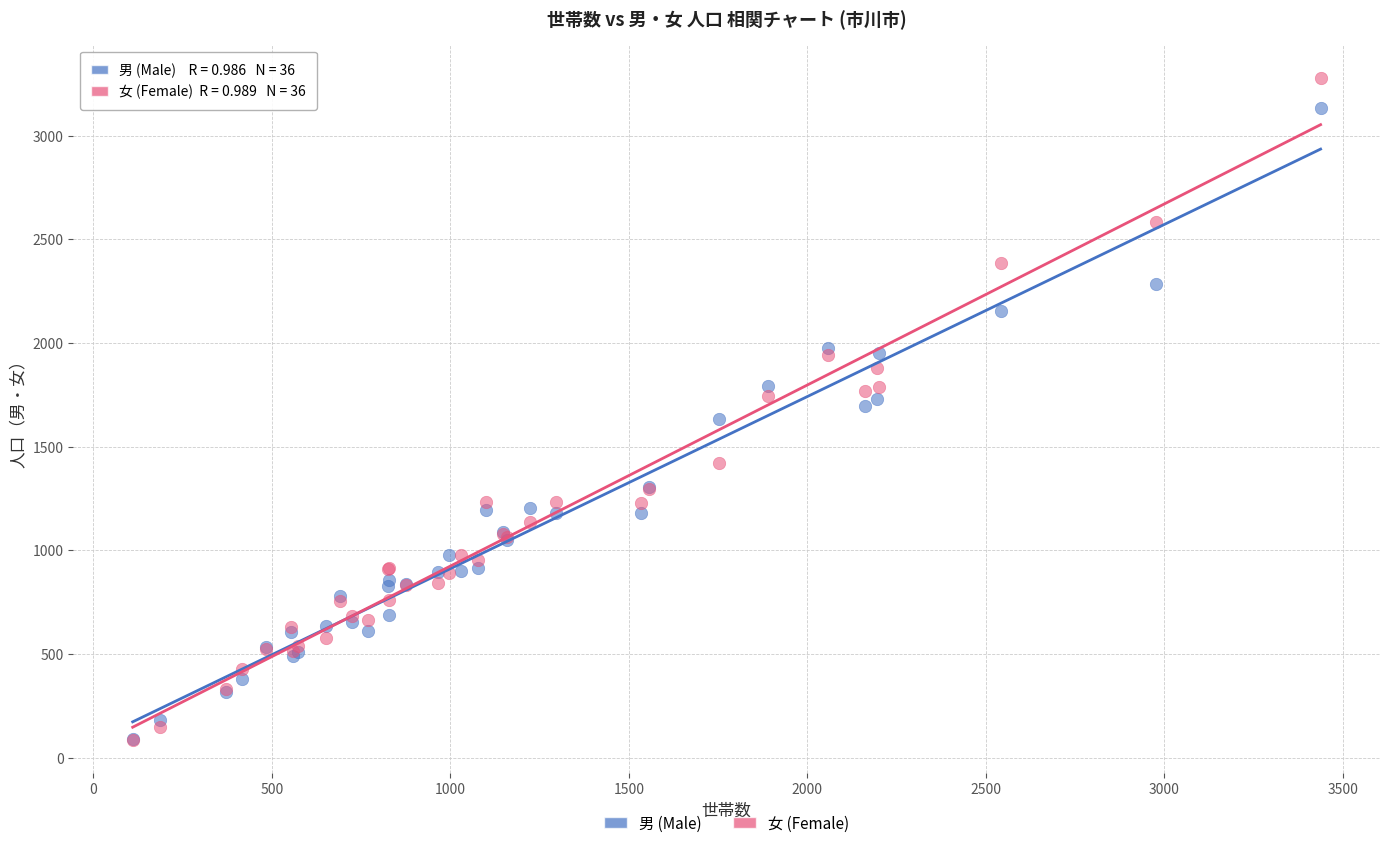

Which series has the widest spread of Y values?

女 (Female)